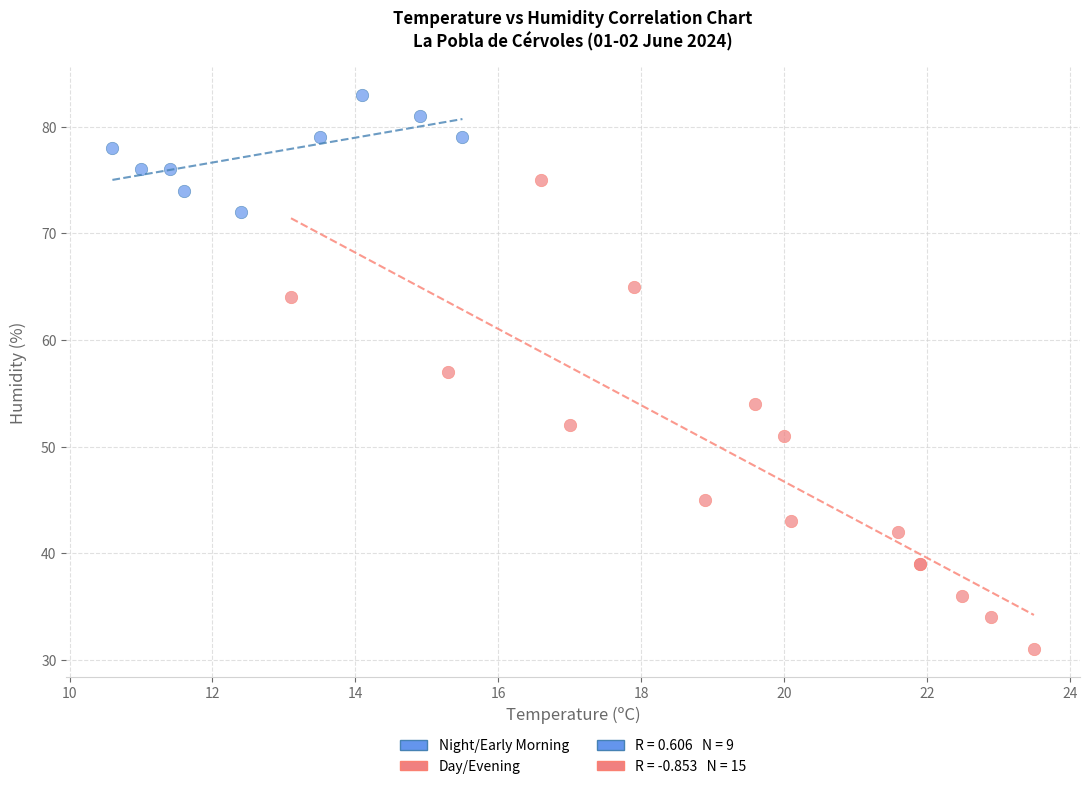

Which series has the widest spread of Y values?

Day/Evening